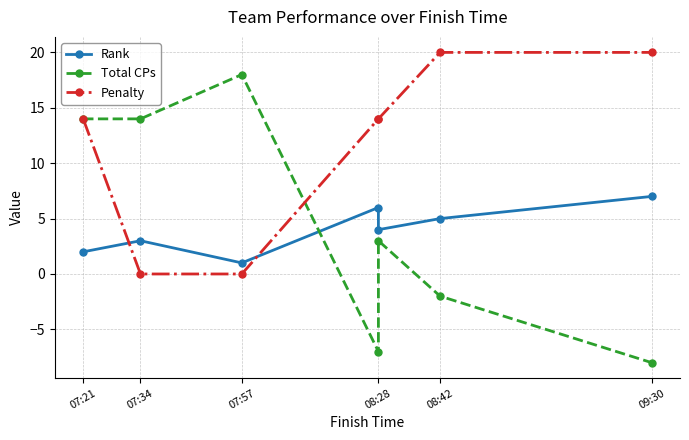

Rank the series by their maximum value, from highest to lowest.

Penalty, Total CPs, Rank